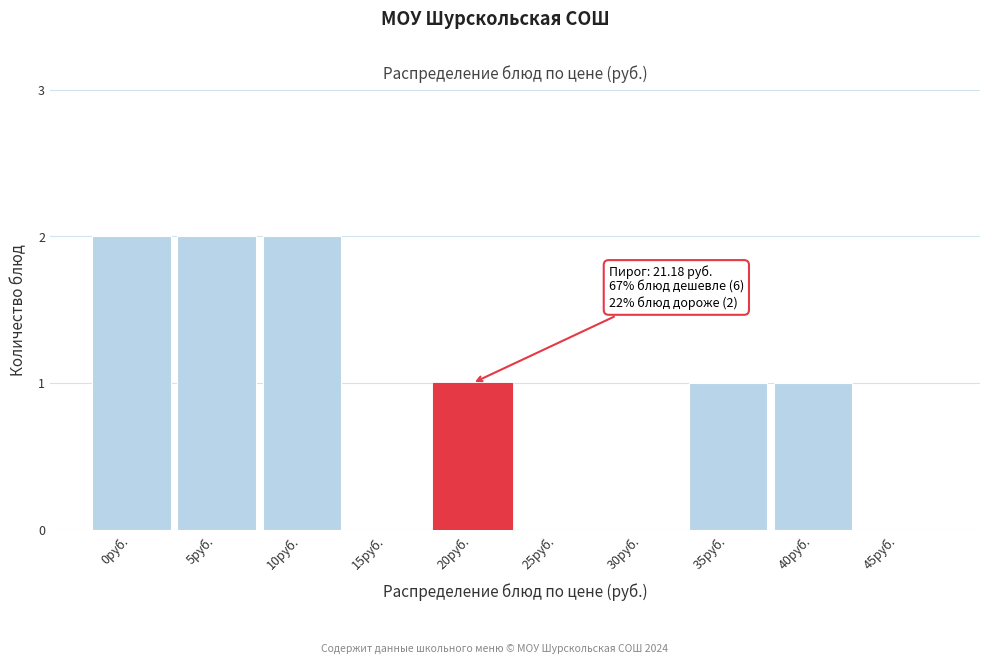

Reading left to right, what are all the values shown in this chart?

0руб.=2	5руб.=2	10руб.=2	15руб.=0	20руб.=1	25руб.=0	30руб.=0	35руб.=1	40руб.=1	45руб.=0